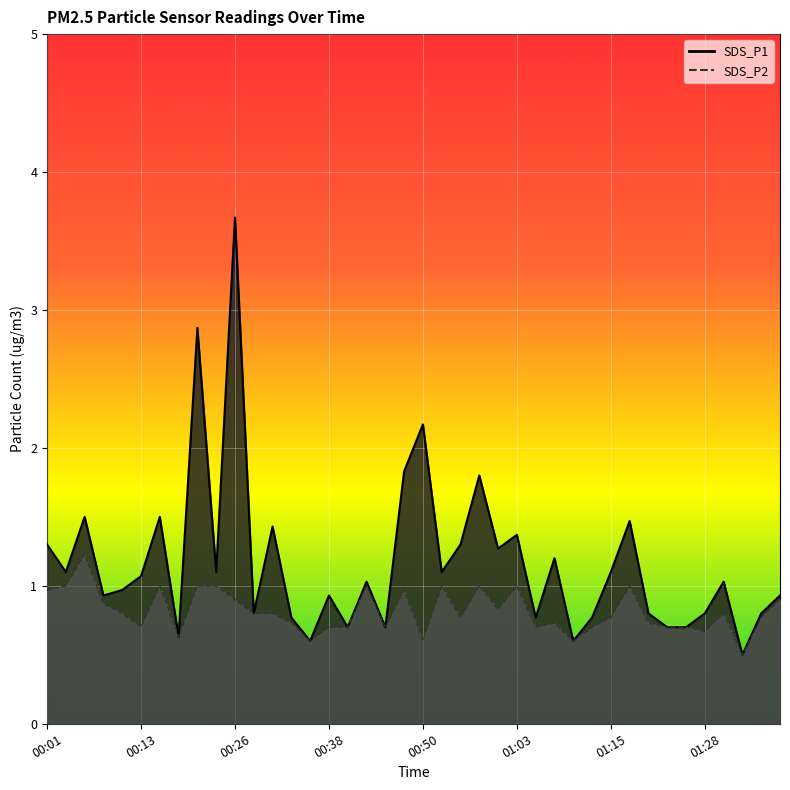

Which series has the largest total across all categories?

SDS_P1